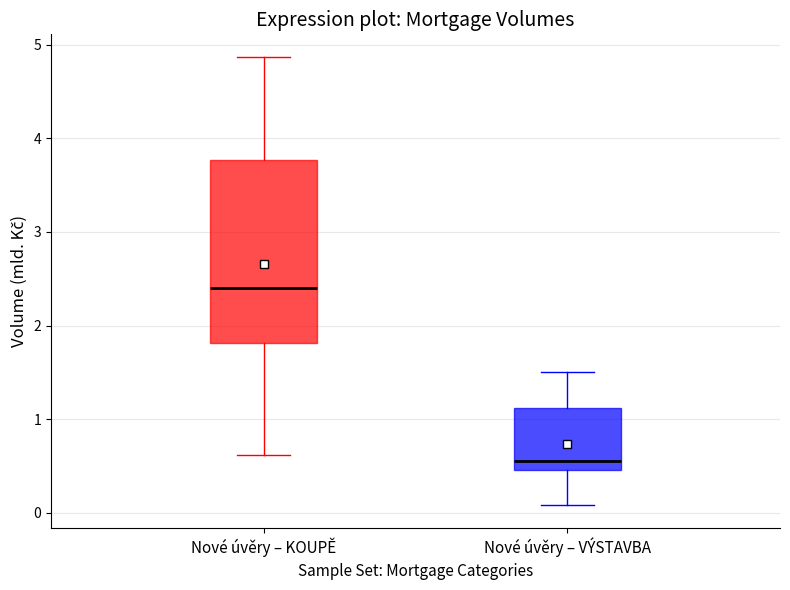

Reading left to right, read every box against the y-axis: the position of its median line, the range the box covers, and the ends of its whiskers. The values are not printed on the chart, so give them approximately, as read against the axis.

Nové úvěry – KOUPĚ: median 2.4, box 1.8 to 3.8, whiskers 0.6 to 4.9
Nové úvěry – VÝSTAVBA: median 0.6, box 0.5 to 1.1, whiskers 0.1 to 1.5